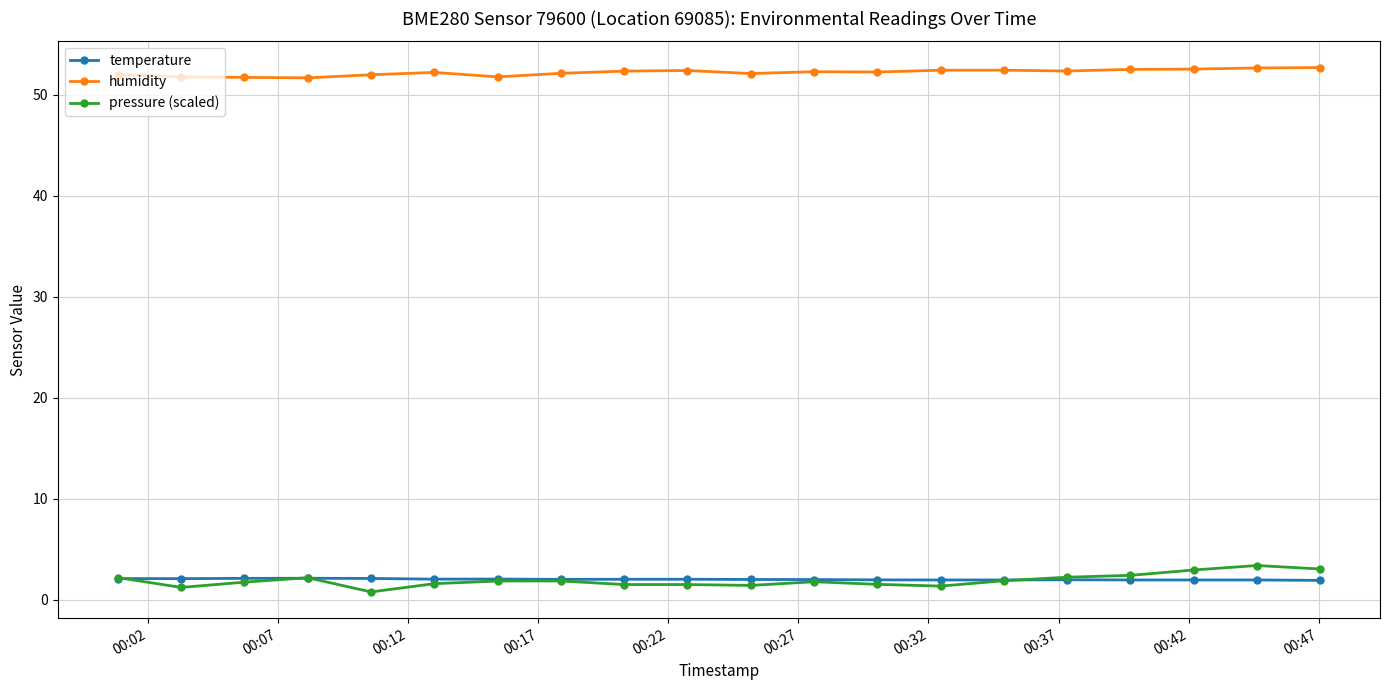

At how many categories does at least one series exceed 13?

20